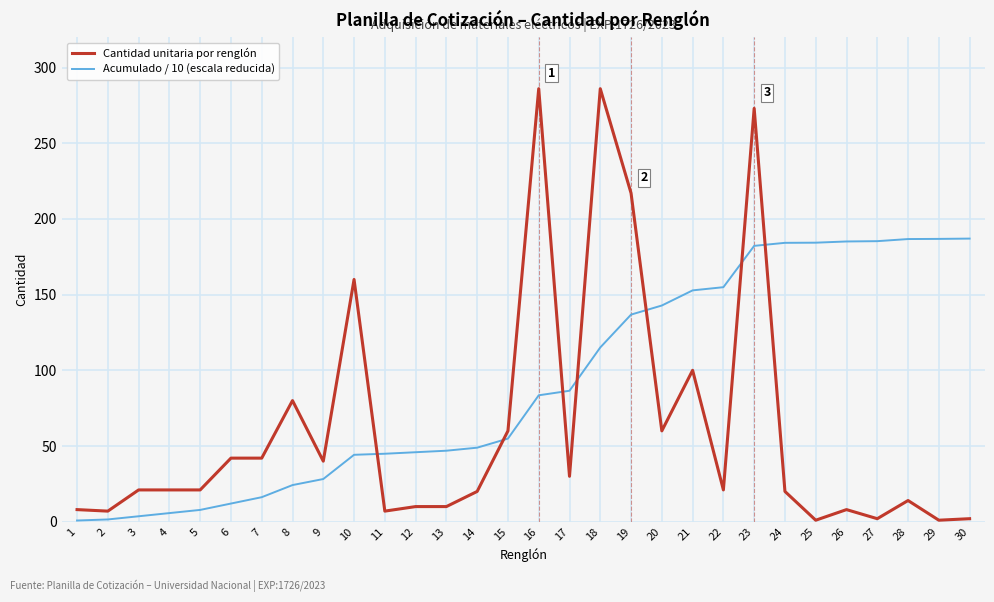

What is the maximum value for Cantidad unitaria por renglón?

286.0